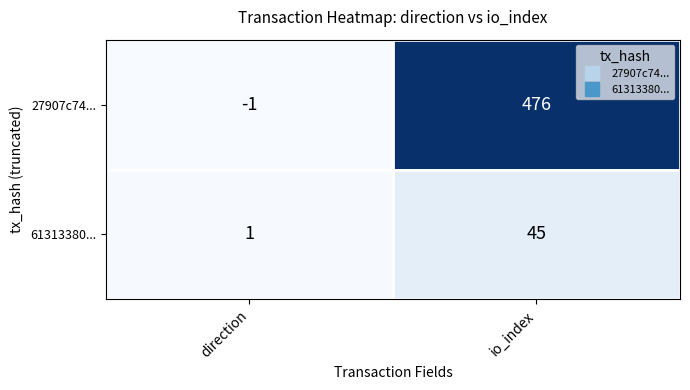

Between direction and io_index, which series saw the biggest shift?

27907c74...